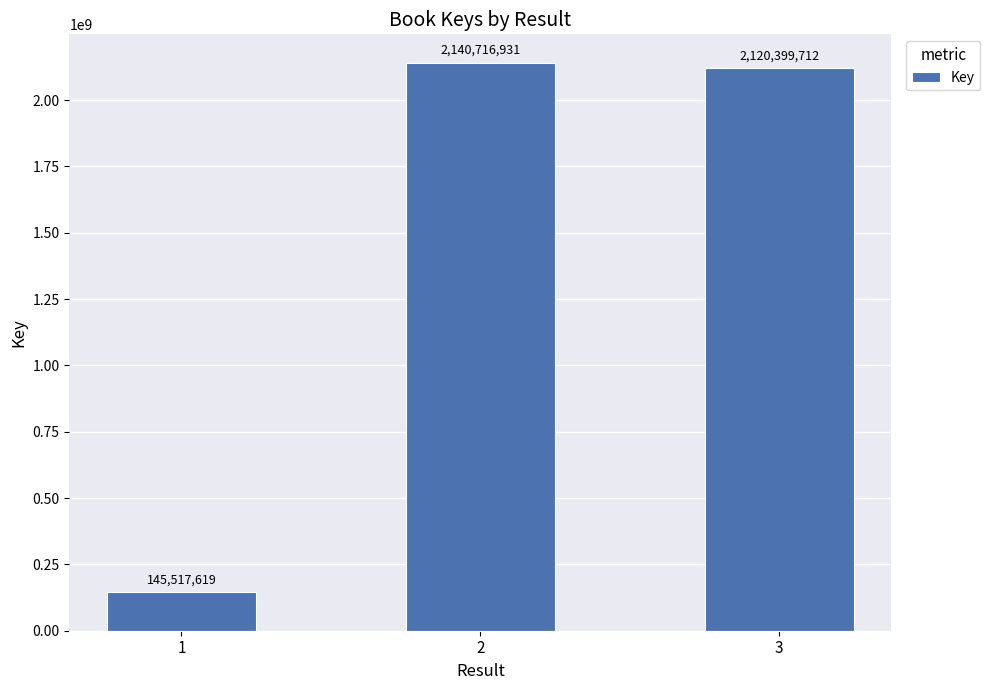

List the labels in order of value, largest first.

2, 3, 1